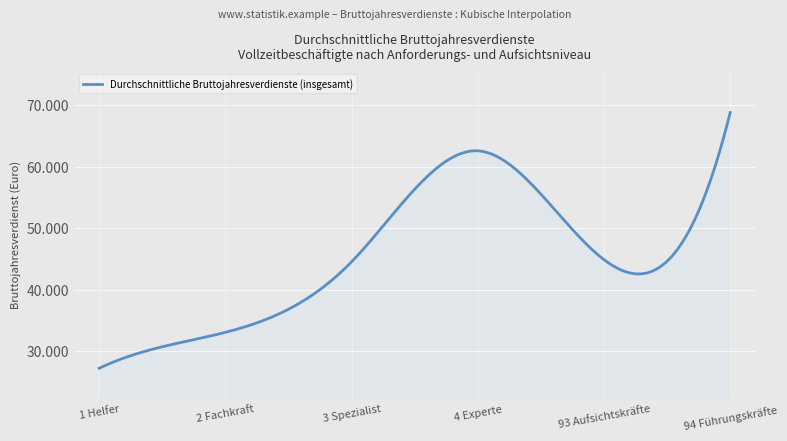

Is this an area chart (filled region under the line)?

Yes